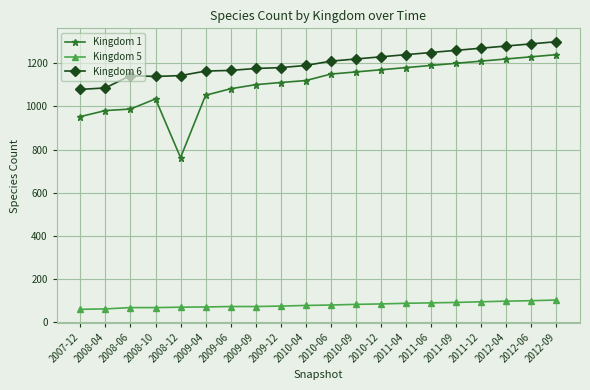

True or false: Kingdom 1 and Kingdom 5 cross at least once.

False